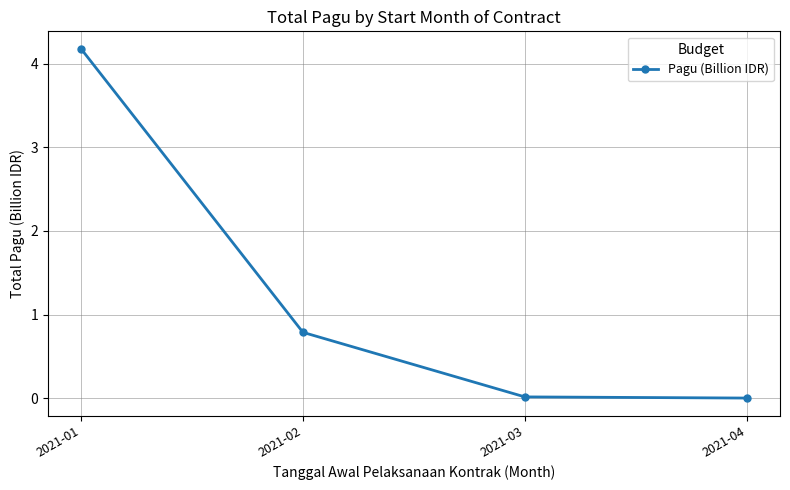

Is this an area chart (filled region under the line)?

No